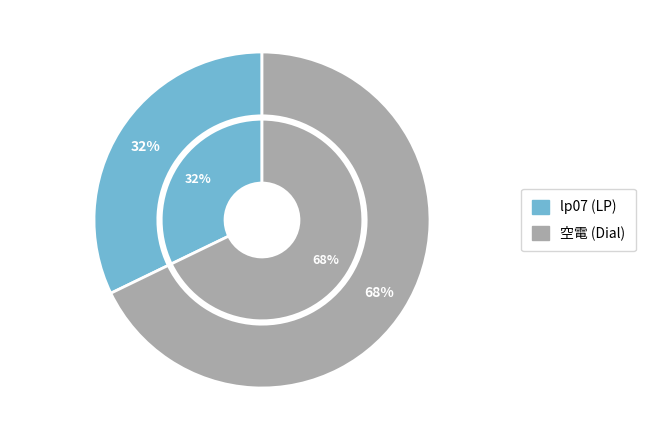

The 5 slice represents 1% of the pie. True or false?

False